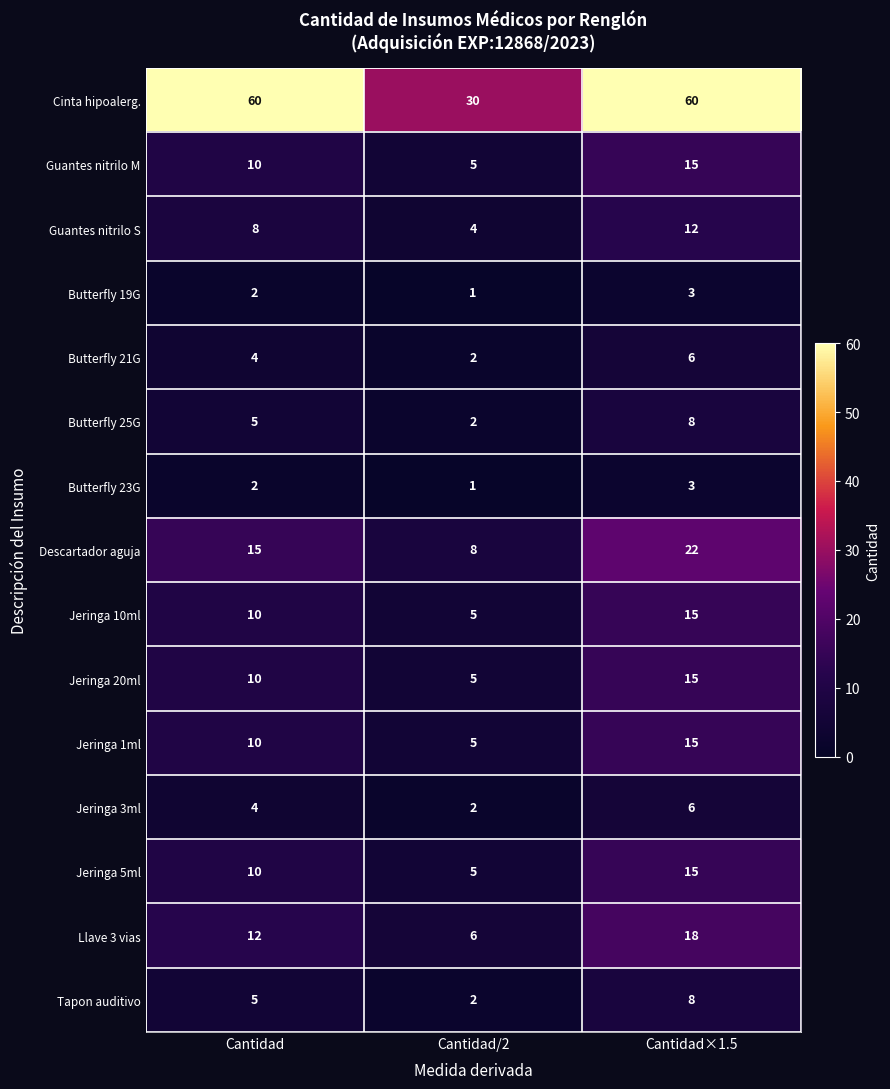

What is the difference between the Jeringa 1ml values at Cantidad×1.5 and Cantidad/2?

10